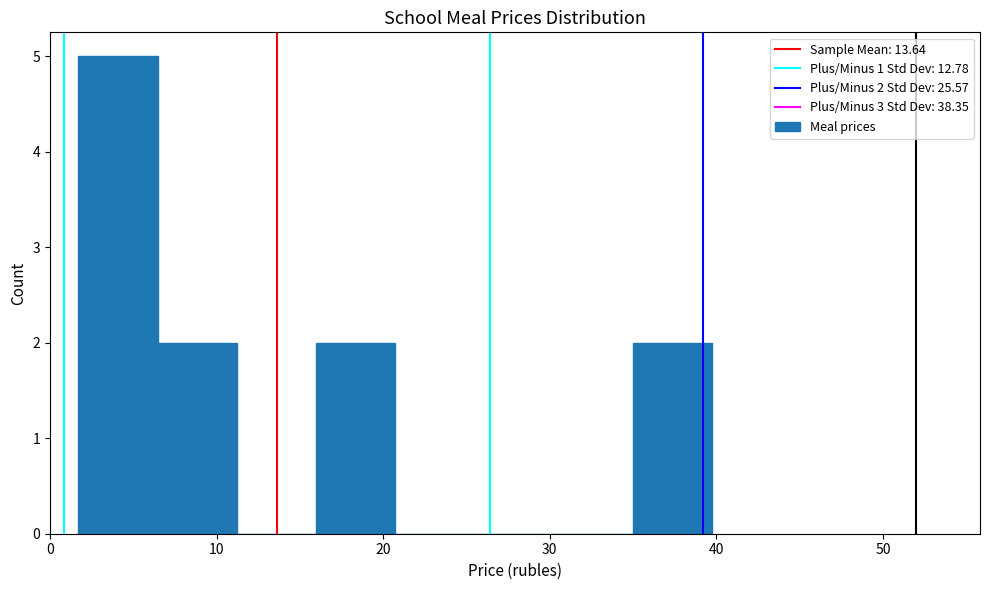

Which range on the x-axis has the tallest bar?

2 to 6